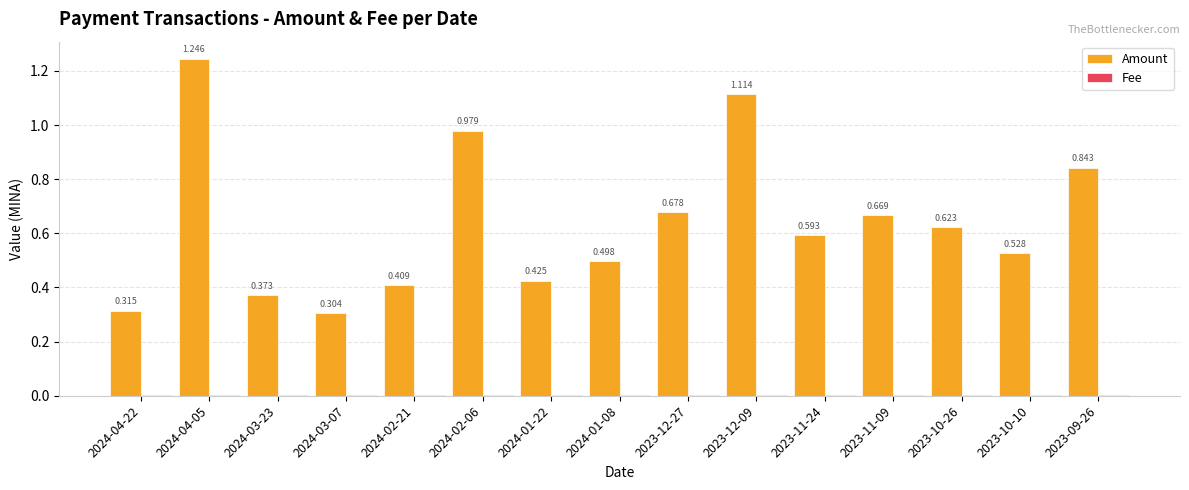

Which series changed the most between 2024-01-08 and 2023-12-27?

Amount